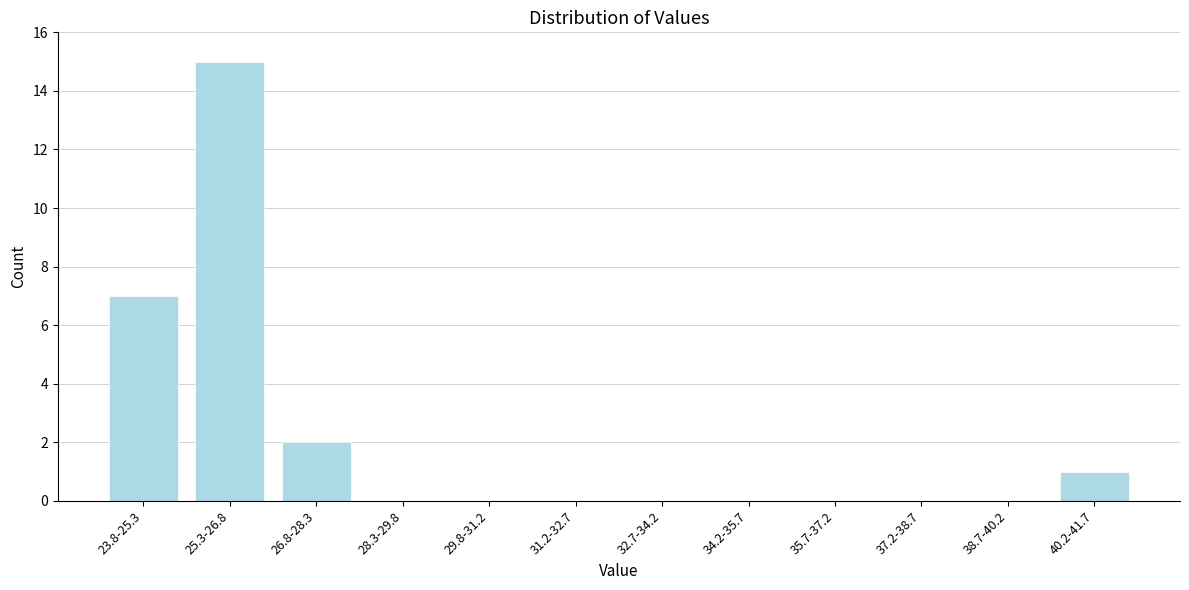

Reading left to right, transcribe all the data shown in this chart.

23.8-25.3=7	25.3-26.8=15	26.8-28.3=2	28.3-29.8=0	29.8-31.2=0	31.2-32.7=0	32.7-34.2=0	34.2-35.7=0	35.7-37.2=0	37.2-38.7=0	38.7-40.2=0	40.2-41.7=1